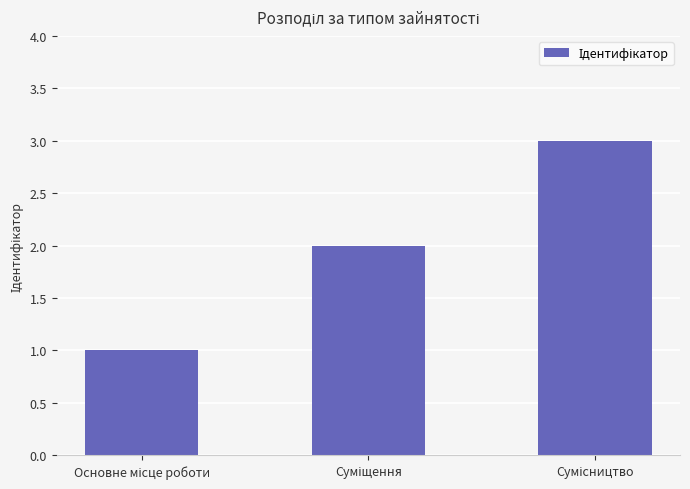

What is the sum of all values?

6